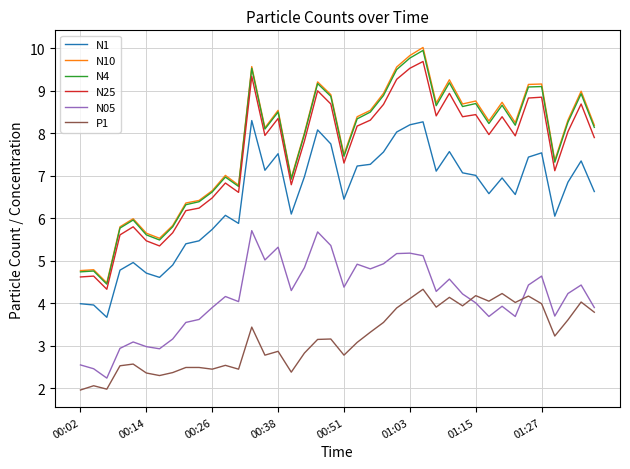

What is the maximum value shown in the chart?

10.0